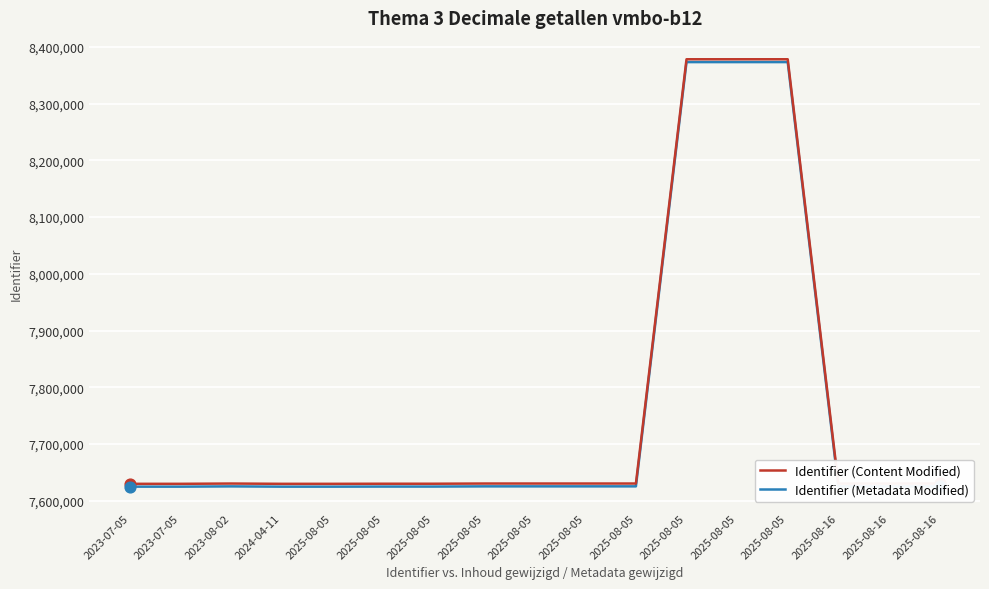

Which series has the largest total across all categories?

Identifier (Content Modified)